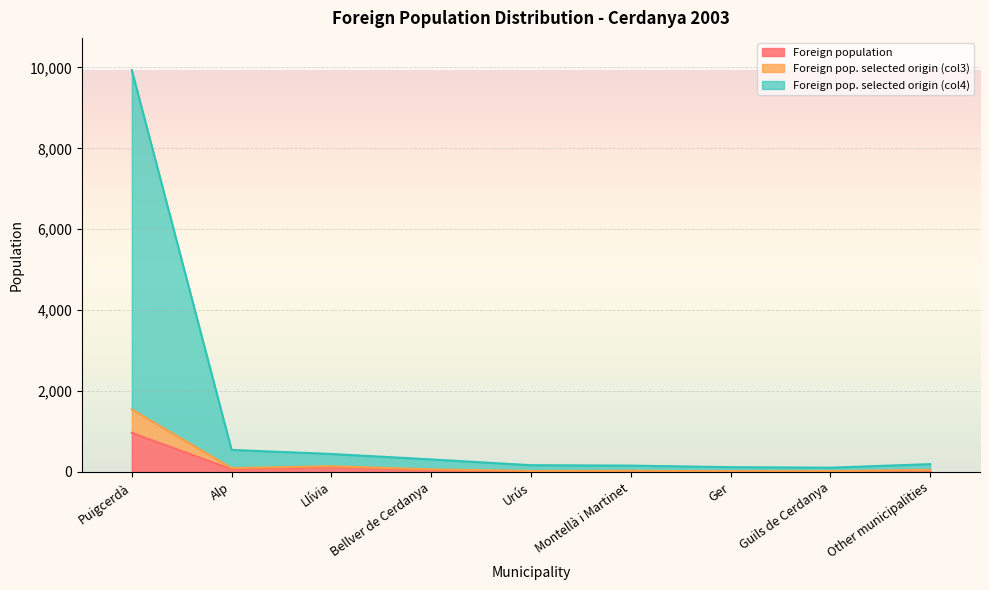

In Foreign population, how many points are lower than both neighbors (excluding endpoints)?

3